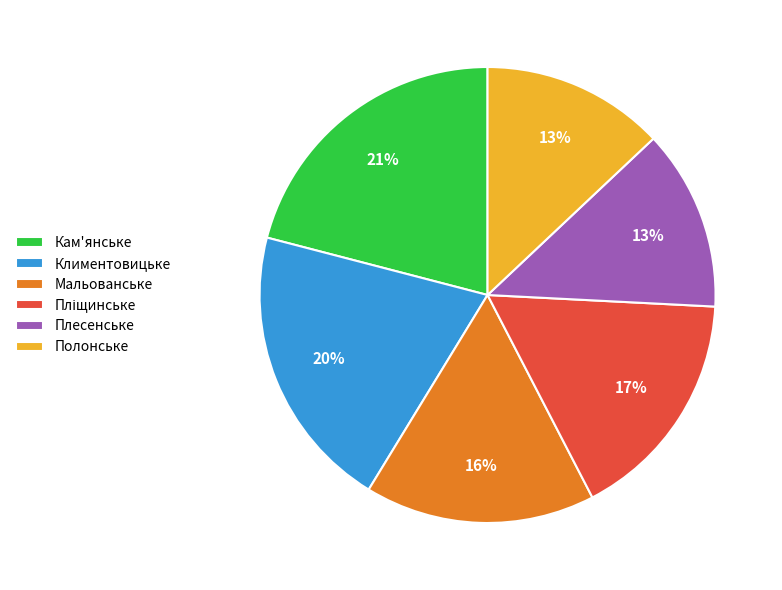

Count the number of slices in the pie.

6